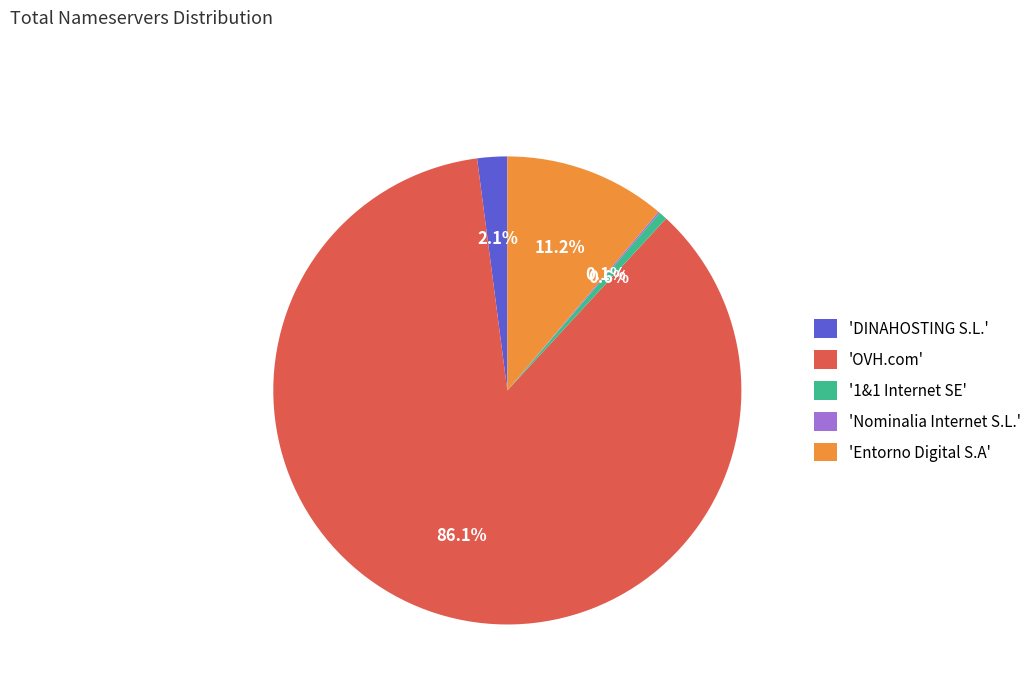

What percentage is NOT represented by 'Entorno Digital S.A'?

88.8%